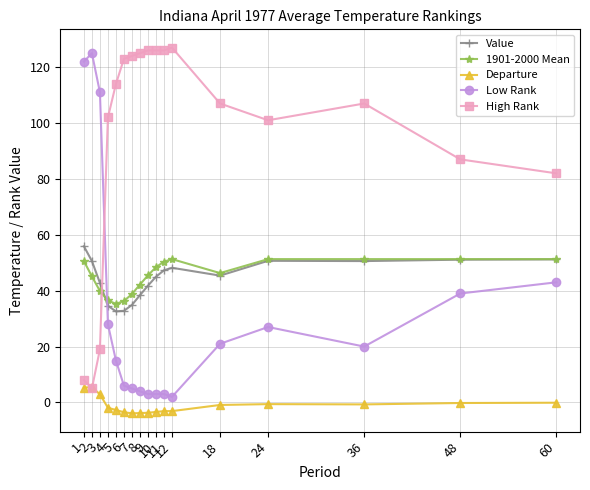

What is the difference between the High Rank values at 8 and 4?

23.0